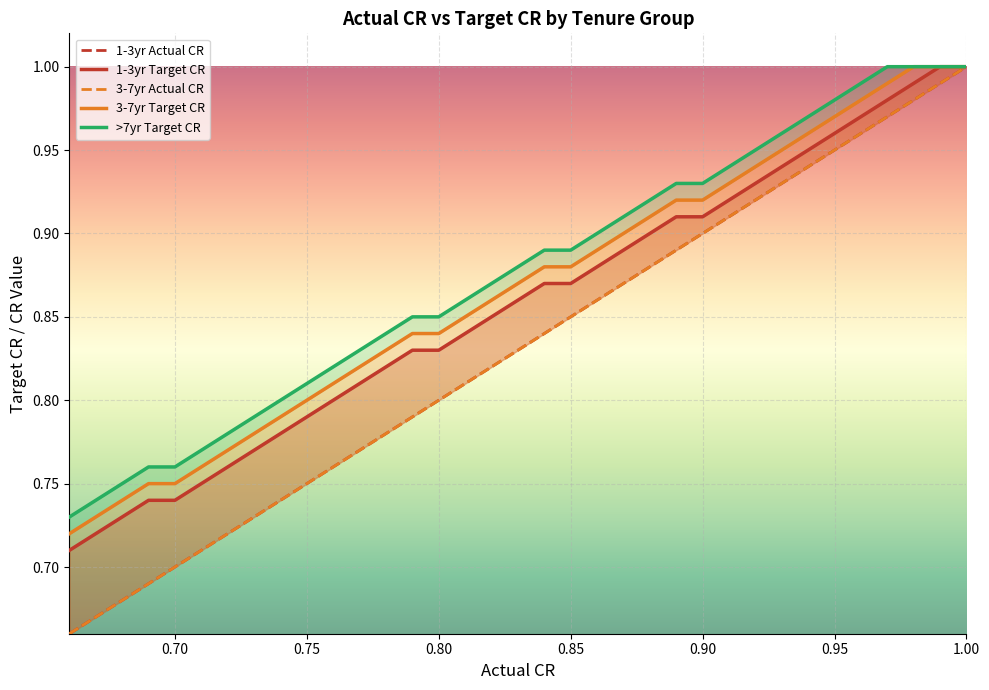

True or false: 1-3yr Actual CR has more than 0 points higher than both neighbors.

False